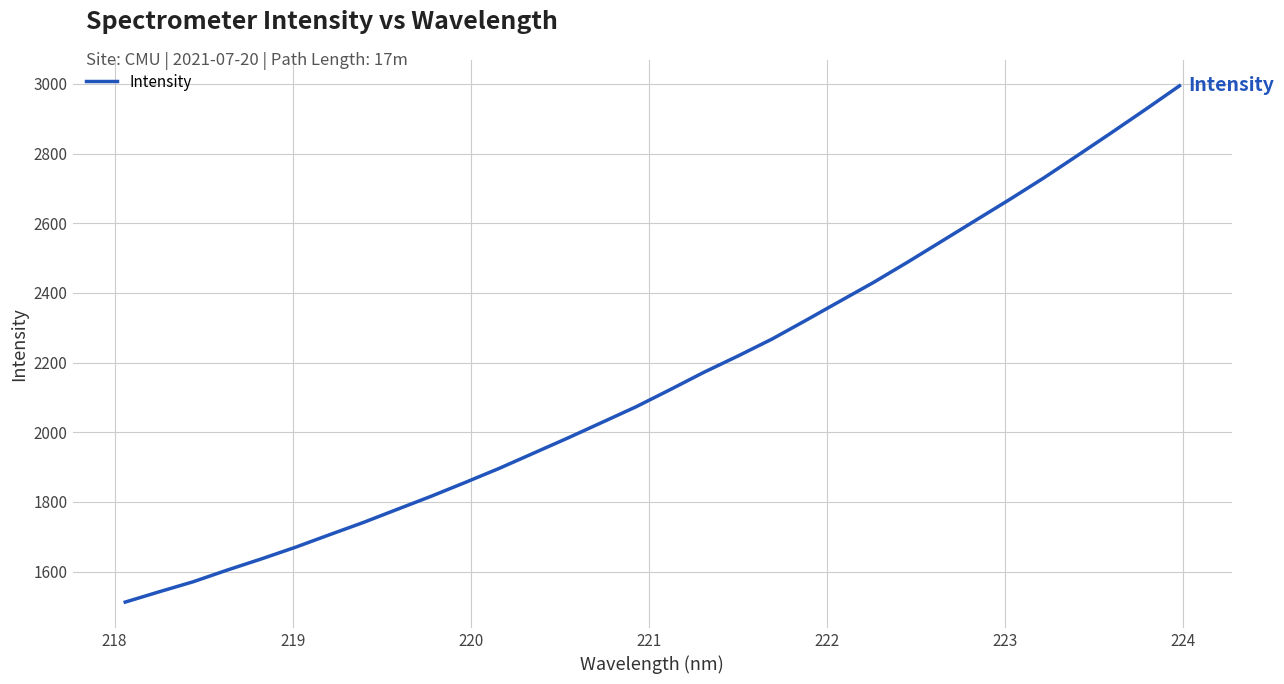

What is the difference between the maximum and minimum values?

1482.5